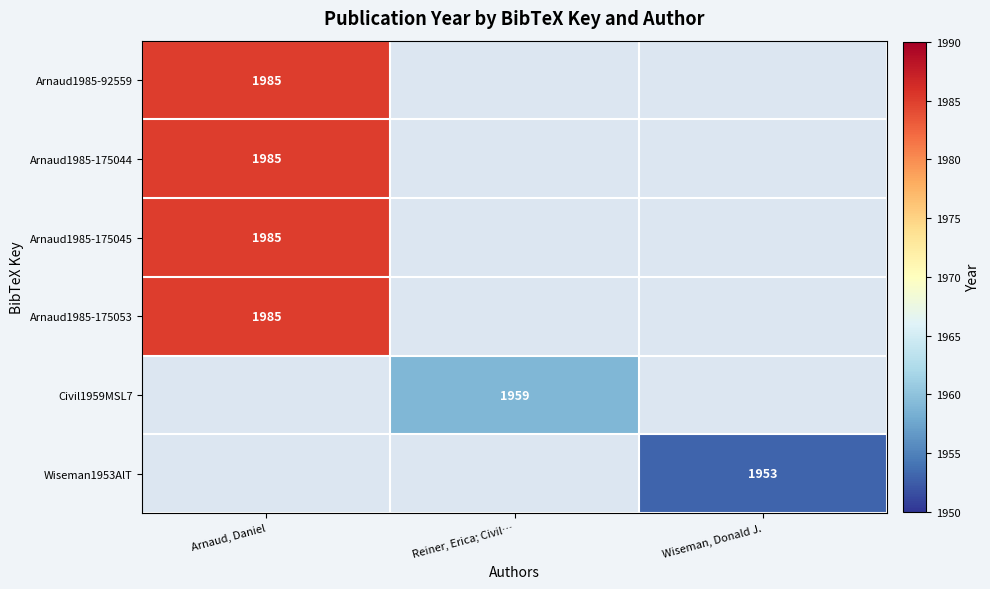

At how many categories does at least one series exceed 1957?

2